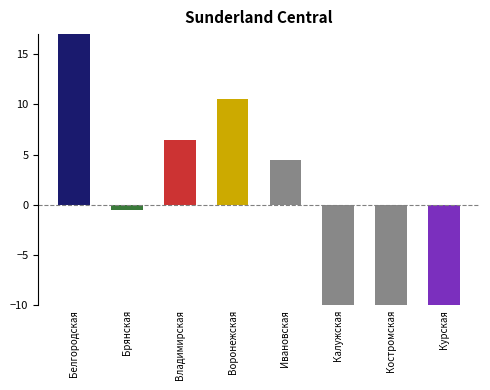

Are the bars grouped side by side (vs. stacked)?

No